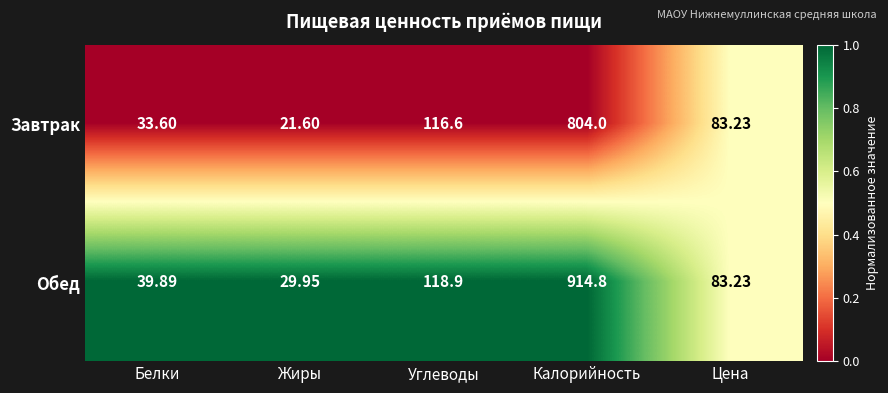

Rank the series at Калорийность from lowest to highest value.

Завтрак, Обед